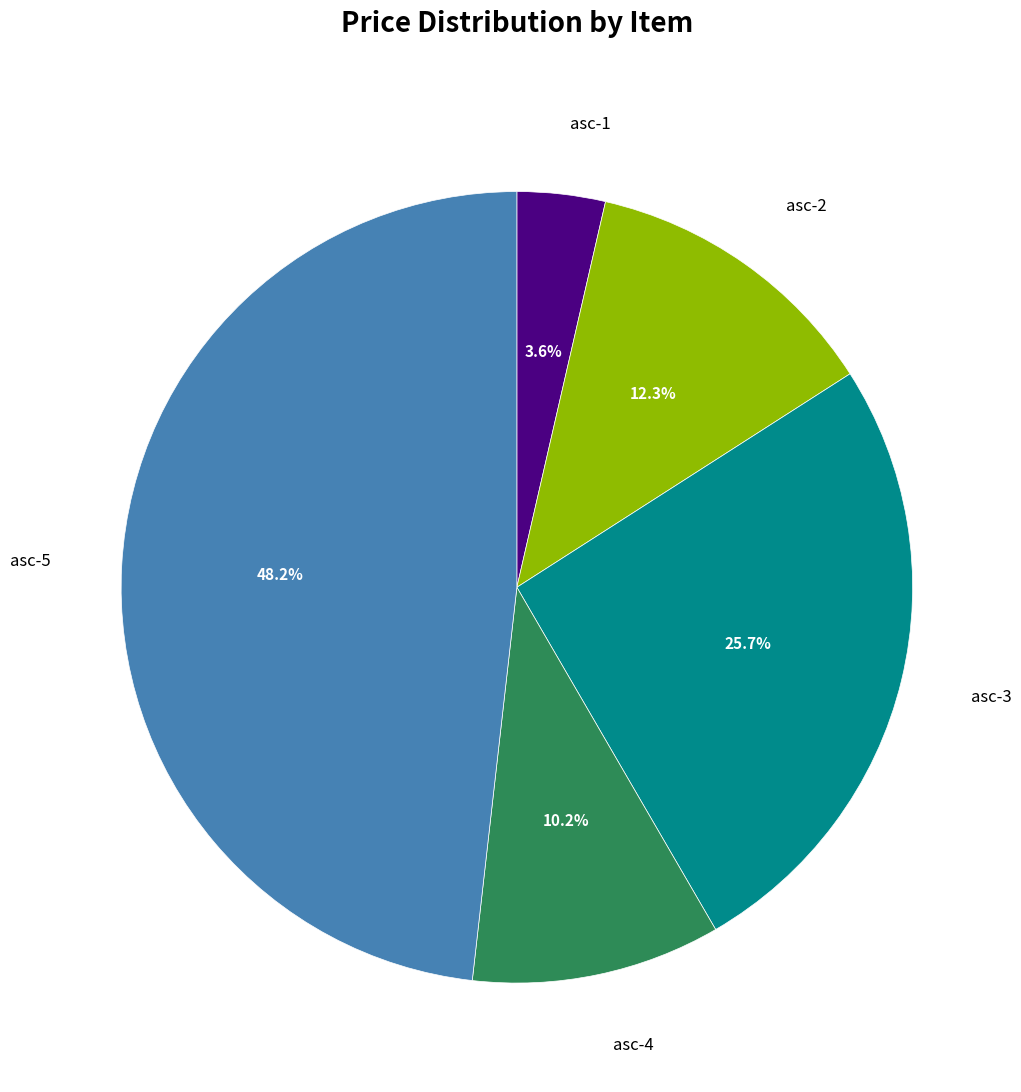

To the nearest percent, what percentage of the pie is asc-4?

10%